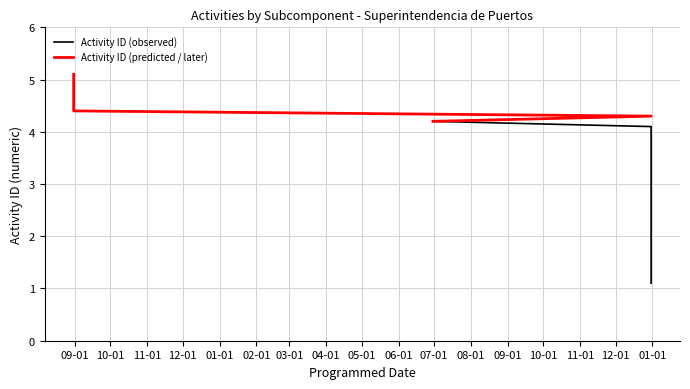

Between 2.3 and 5.1, which is larger?

5.1